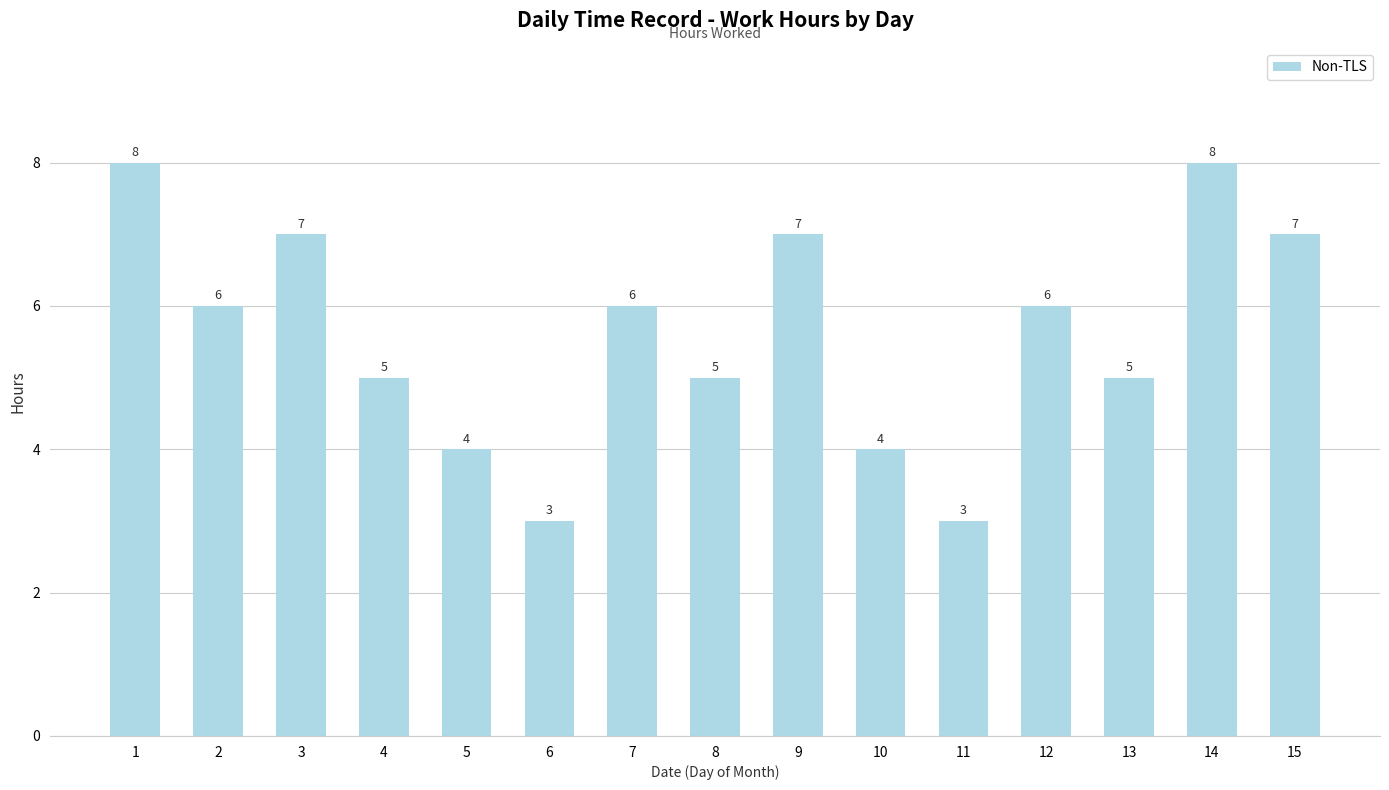

At which label does the data first exceed 6?

1